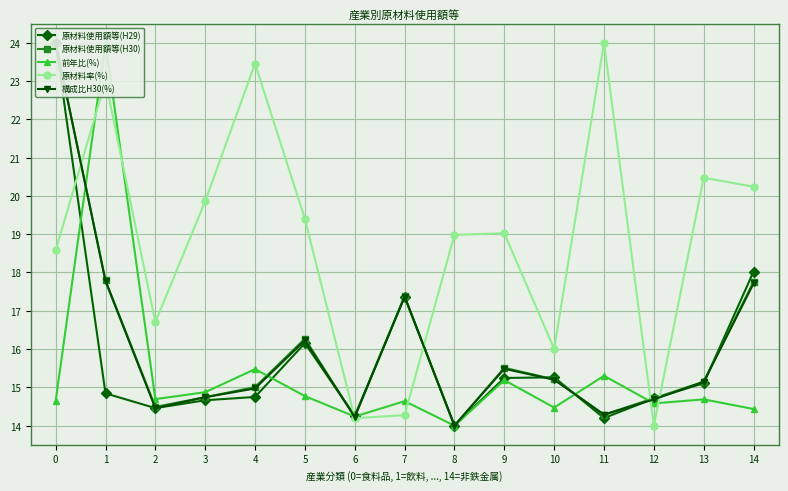

What is the spread (max minus min) of values at 14?

5.8